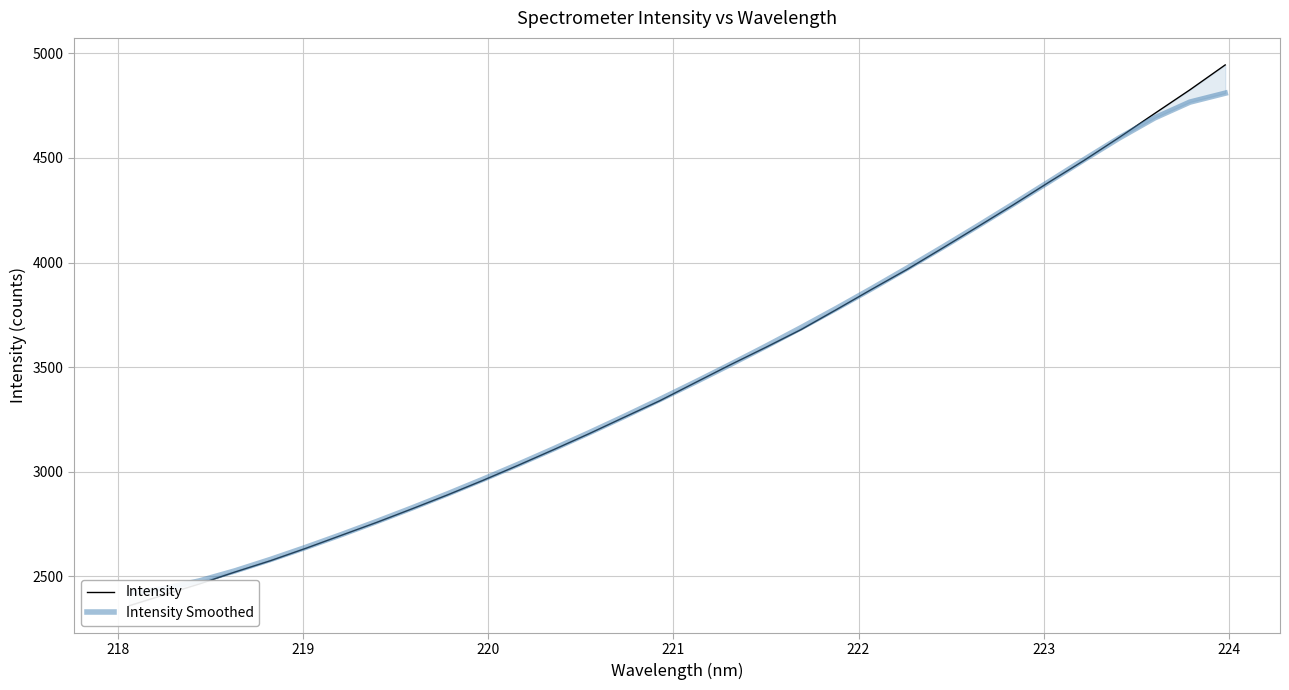

What are all the series names shown in the legend?

Intensity, Intensity Smoothed